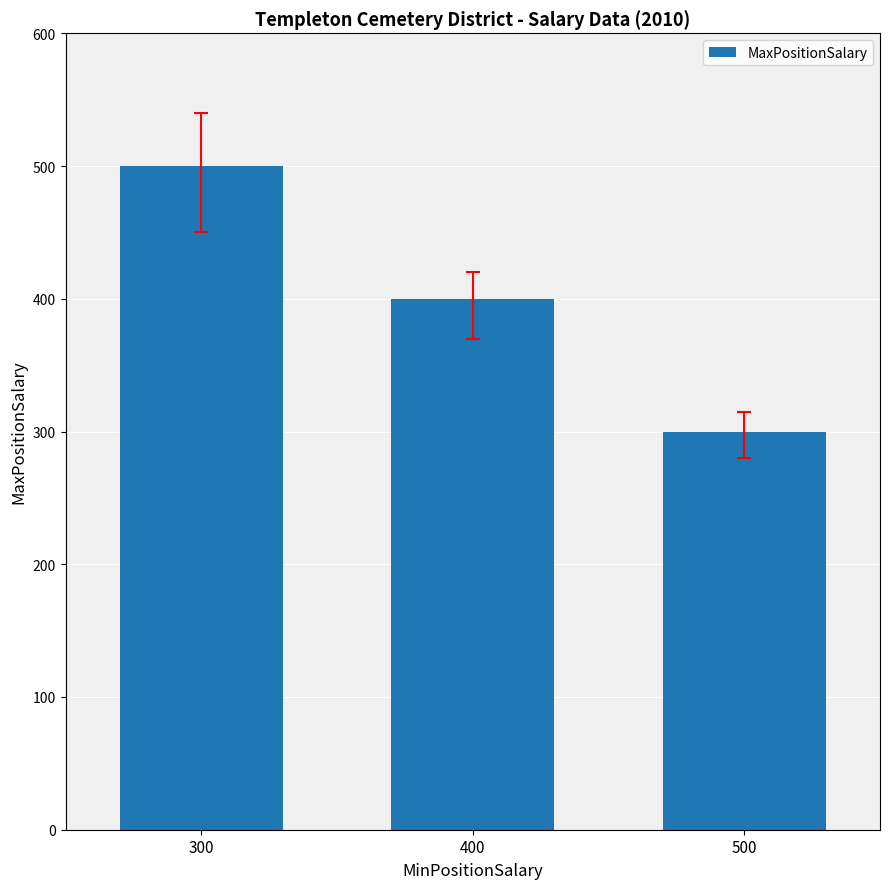

Which has a higher value, 500 or 300?

300